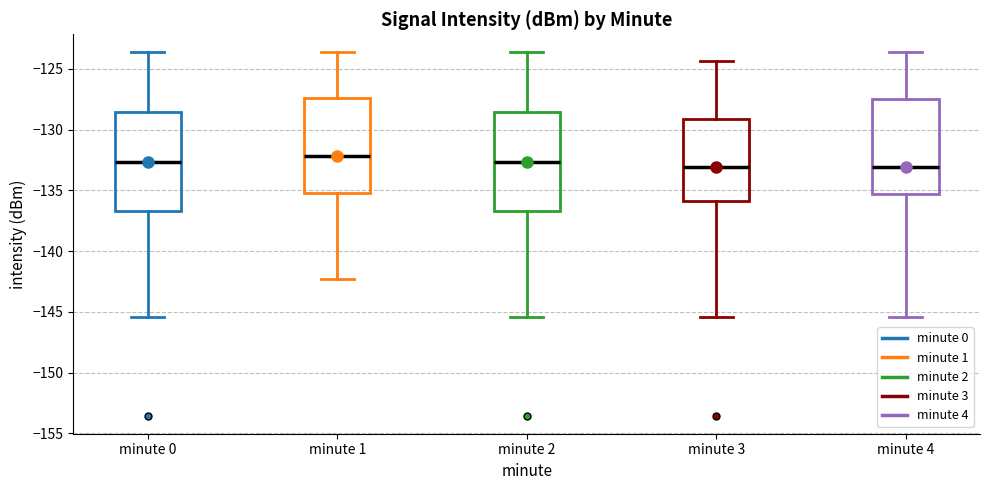

Which box has the highest median line?

minute 1